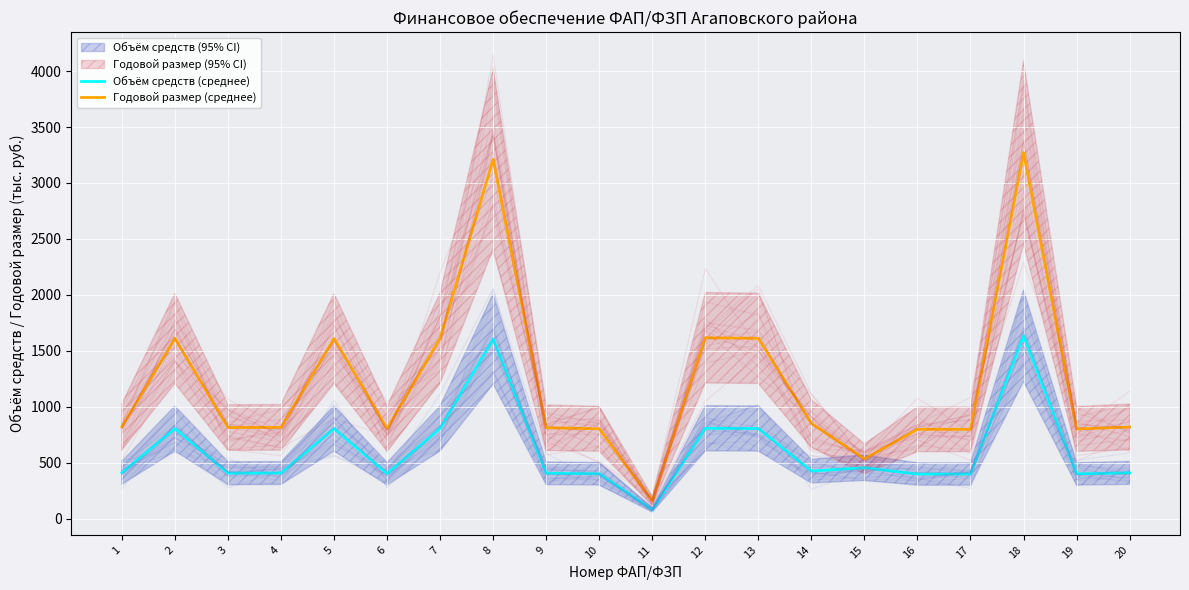

True or false: Объём средств (среднее) and Годовой размер (среднее) cross at least once.

False